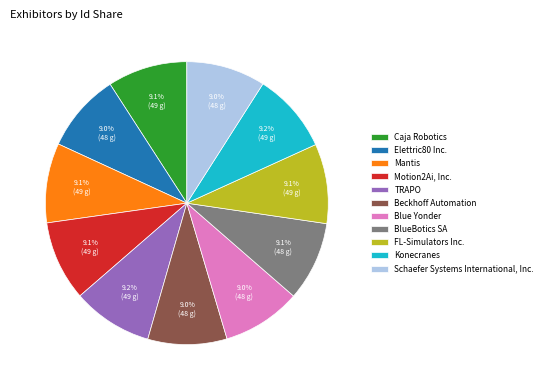

Combined, do FL-Simulators Inc. and Mantis account for over 50%?

No